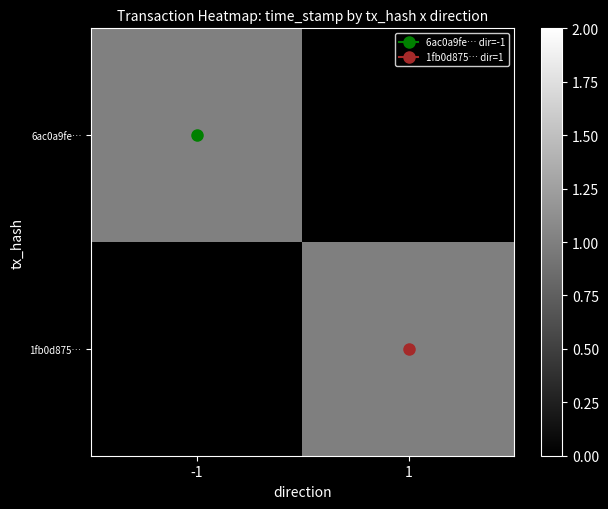

At which category is the sum across all series the highest?

-1